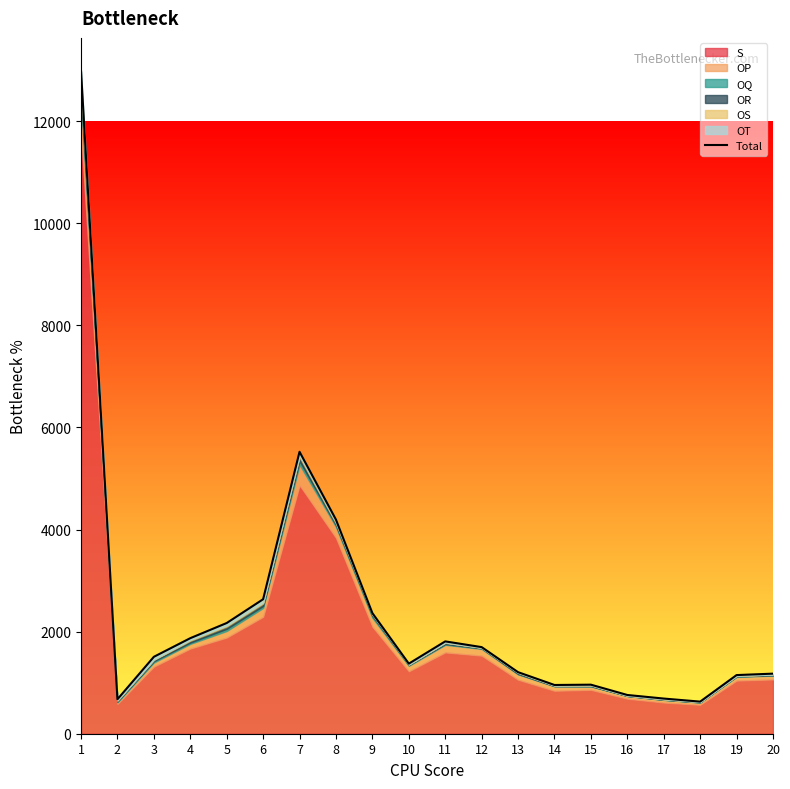

Does the chart have visible grid lines?

No